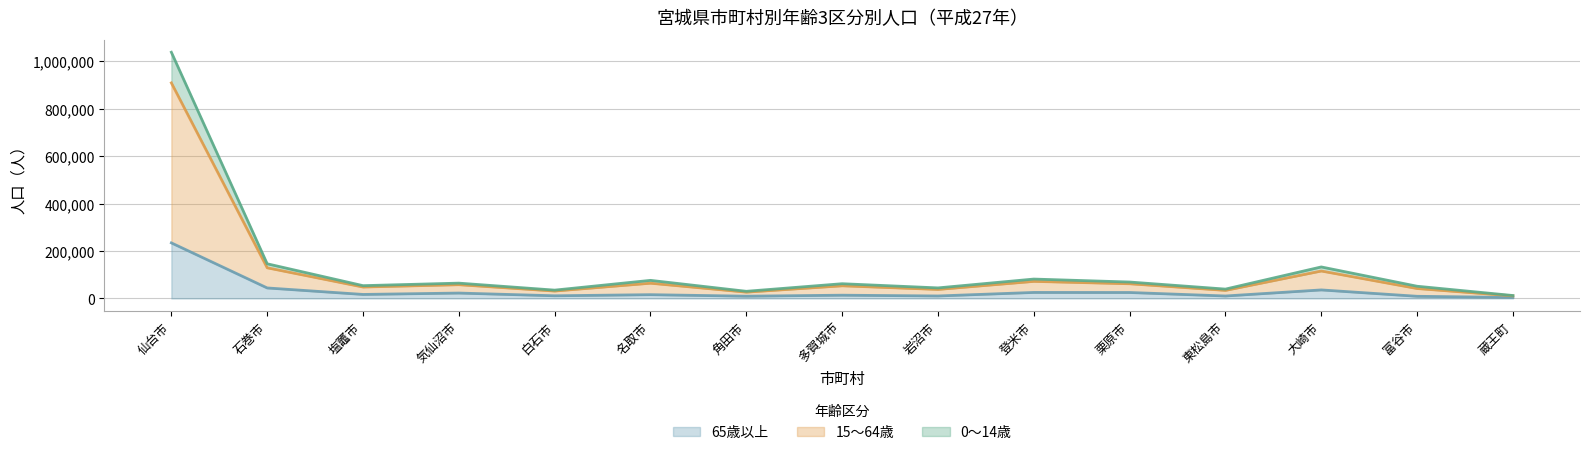

True or false: 0～14歳 and 15～64歳 cross at least once.

False